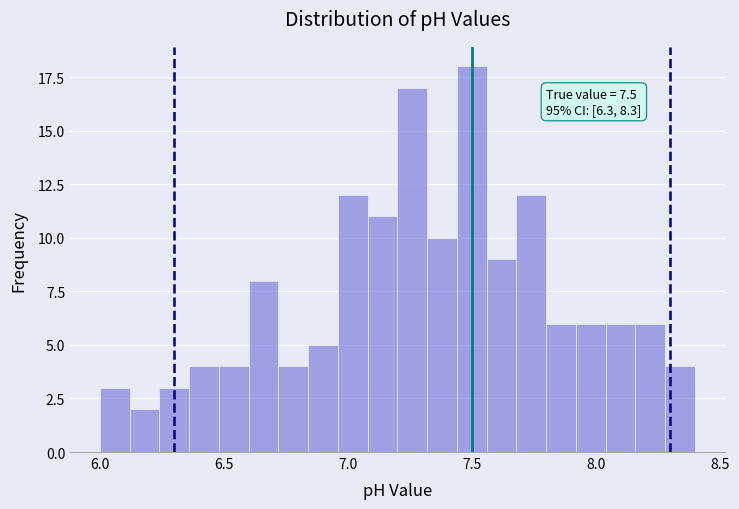

Read against the x-axis, roughly where is the centre of the tallest bar?

7.50